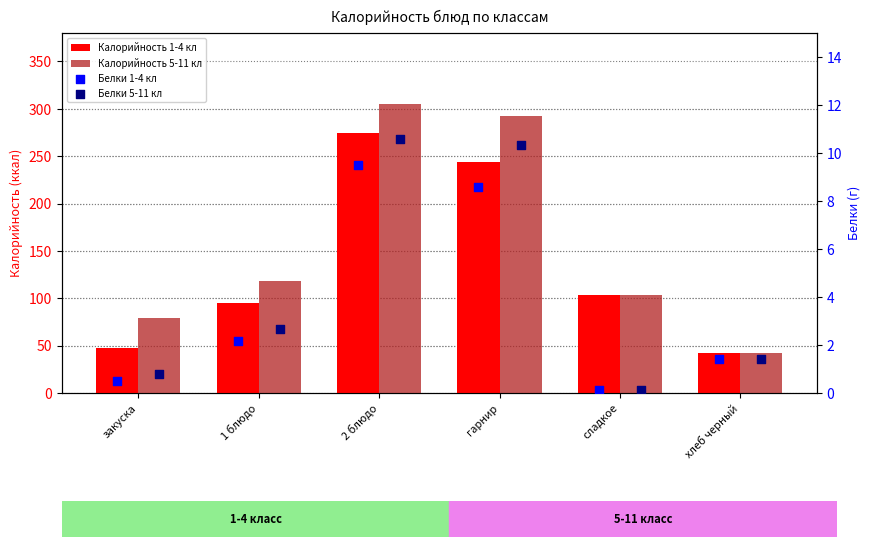

Is the value of Калорийность 5-11 кл at хлеб черный greater than the value of Белки 5-11 кл at гарнир?

Yes